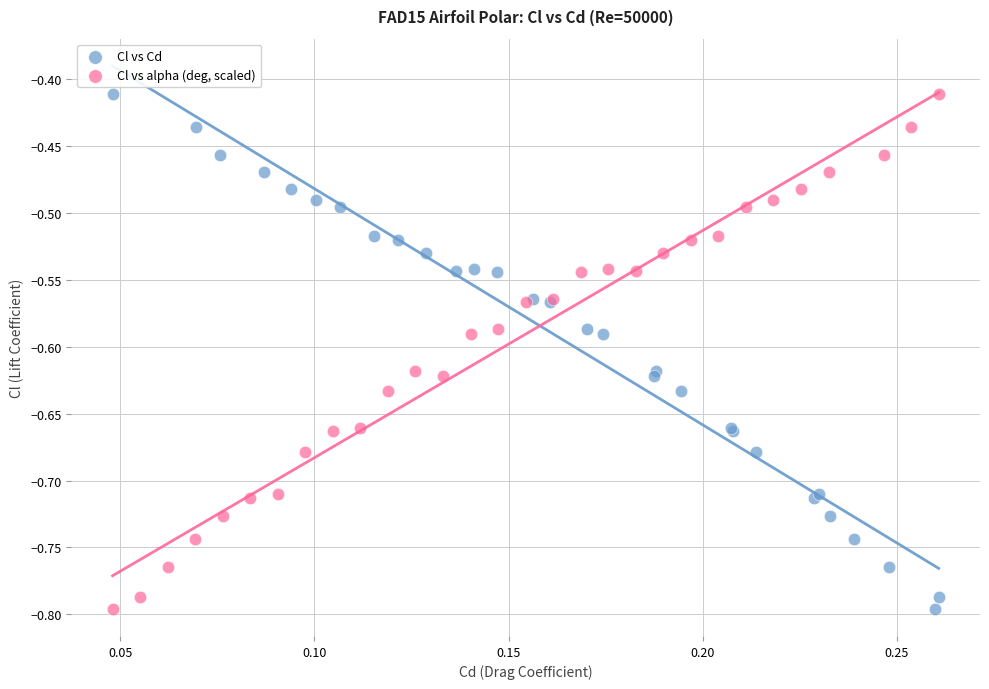

What are all the series names shown in the legend?

Cl vs Cd, Cl vs alpha (deg, scaled)